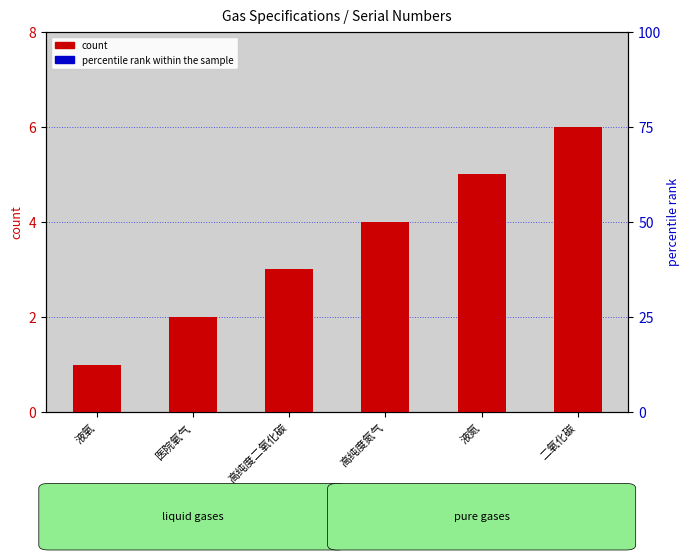

At which category is the sum across all series the highest?

二氧化碳